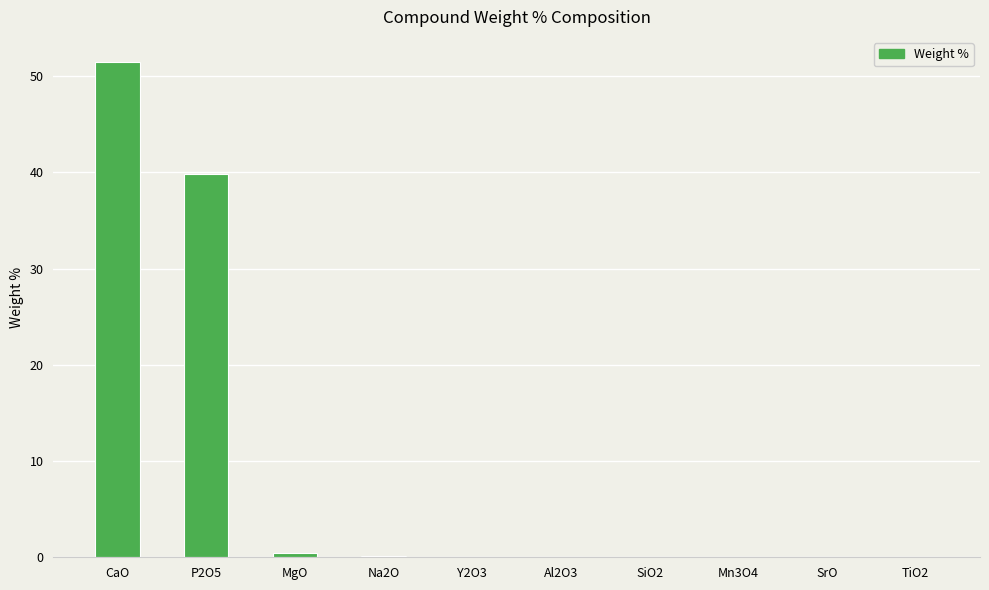

What is the sum of all values?

92.2